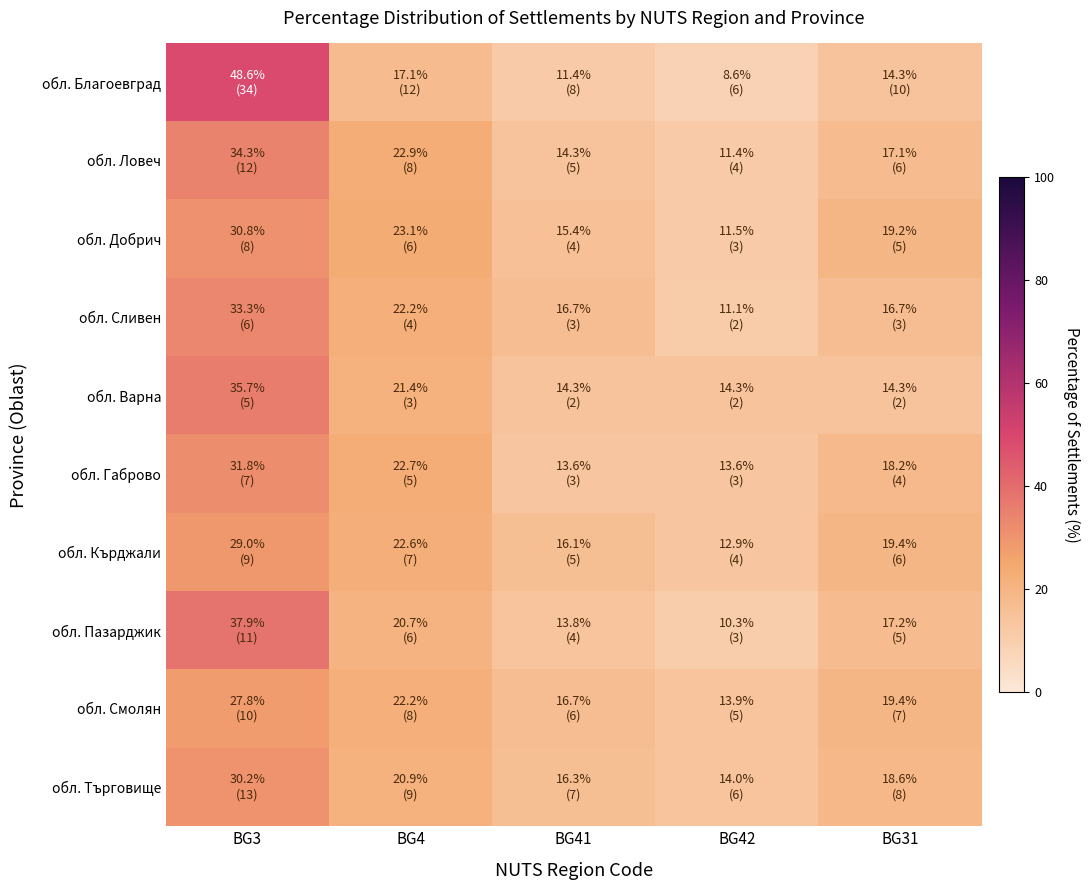

Reading right to left, extract all data points from this chart.

обл. Благоевград: BG31=14.3	BG42=8.6	BG41=11.4	BG4=17.1	BG3=48.6
обл. Ловеч: BG31=17.1	BG42=11.4	BG41=14.3	BG4=22.9	BG3=34.3
обл. Добрич: BG31=19.2	BG42=11.5	BG41=15.4	BG4=23.1	BG3=30.8
обл. Сливен: BG31=16.7	BG42=11.1	BG41=16.7	BG4=22.2	BG3=33.3
обл. Варна: BG31=14.3	BG42=14.3	BG41=14.3	BG4=21.4	BG3=35.7
обл. Габрово: BG31=18.2	BG42=13.6	BG41=13.6	BG4=22.7	BG3=31.8
обл. Кърджали: BG31=19.4	BG42=12.9	BG41=16.1	BG4=22.6	BG3=29.0
обл. Пазарджик: BG31=17.2	BG42=10.3	BG41=13.8	BG4=20.7	BG3=37.9
обл. Смолян: BG31=19.4	BG42=13.9	BG41=16.7	BG4=22.2	BG3=27.8
обл. Търговище: BG31=18.6	BG42=14.0	BG41=16.3	BG4=20.9	BG3=30.2